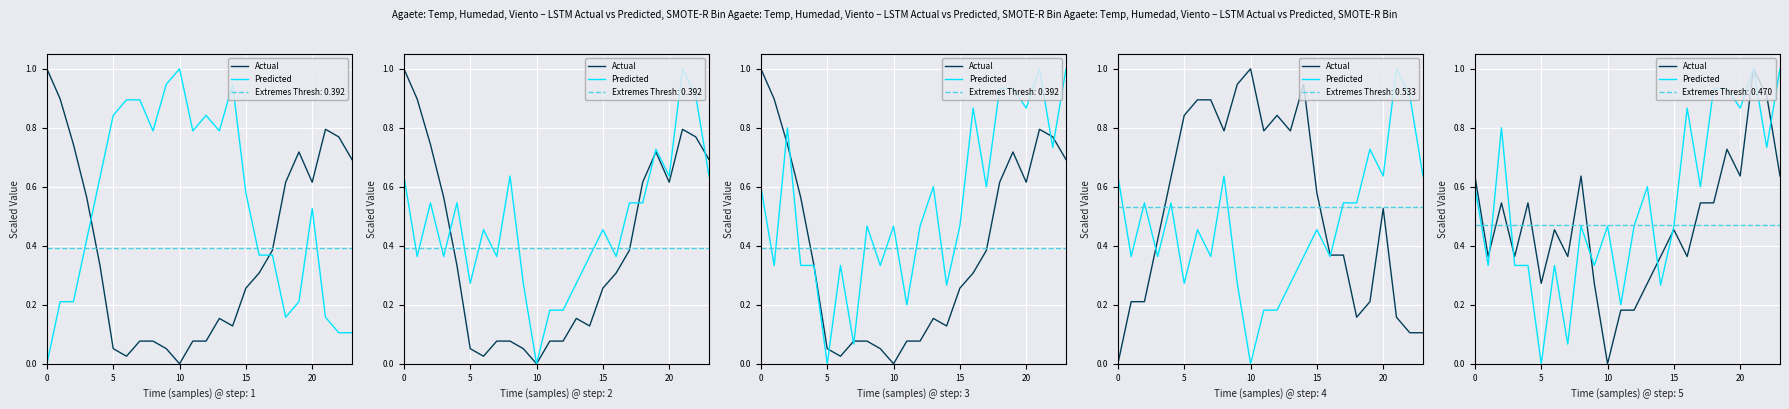

Rank the series by their maximum value, from highest to lowest.

Actual, Predicted